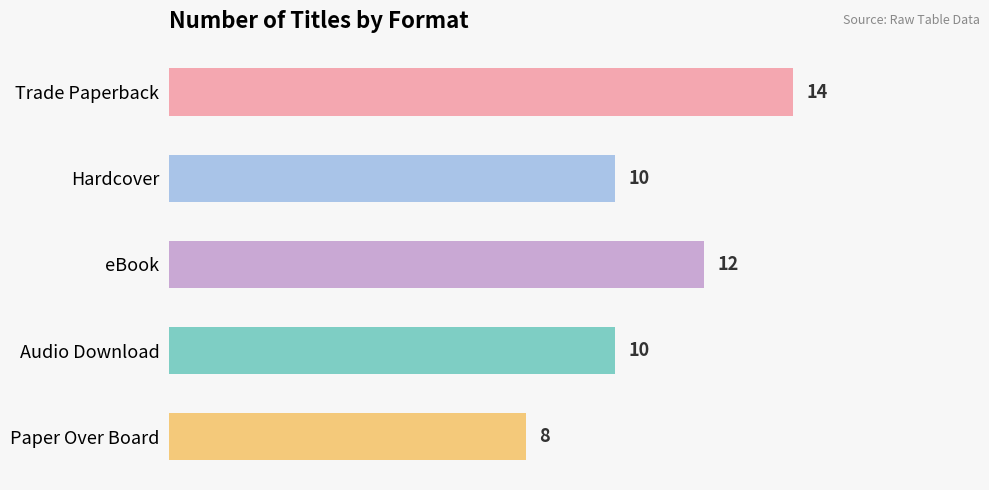

What value does the data have at Trade Paperback?

14